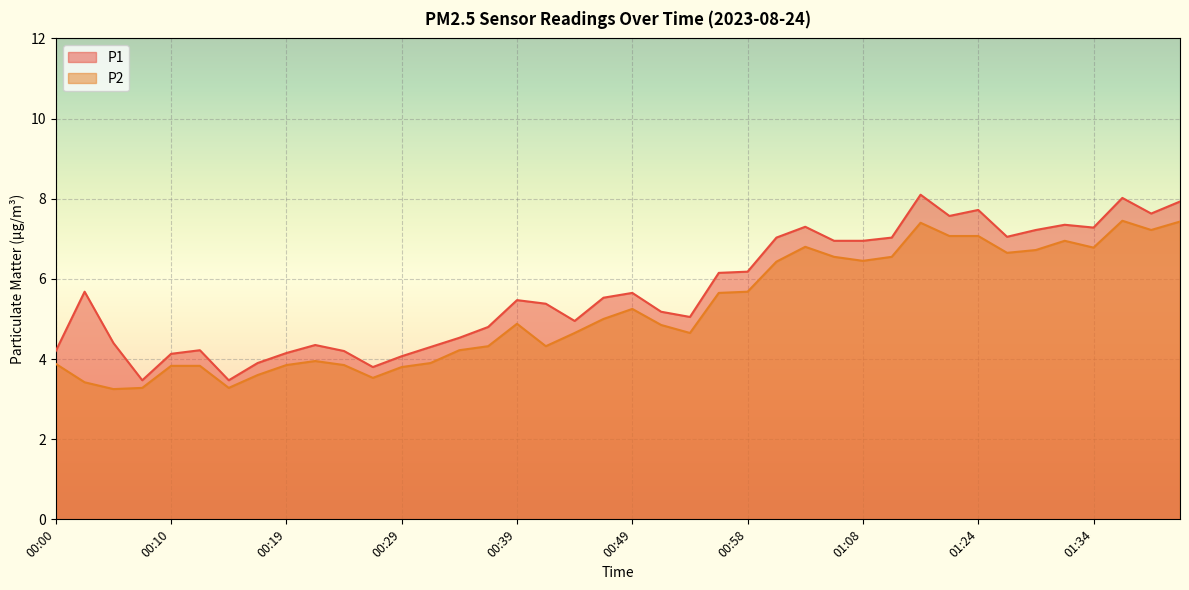

How many interior local valleys does the P1 series have?

9